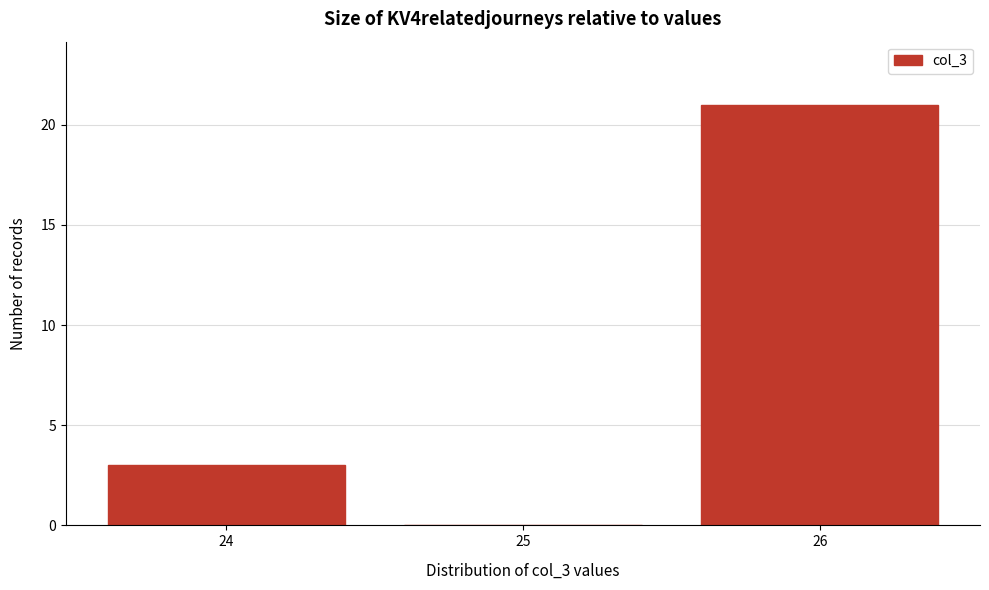

Reading right to left, extract all data points from this chart.

26=21	25=0	24=3